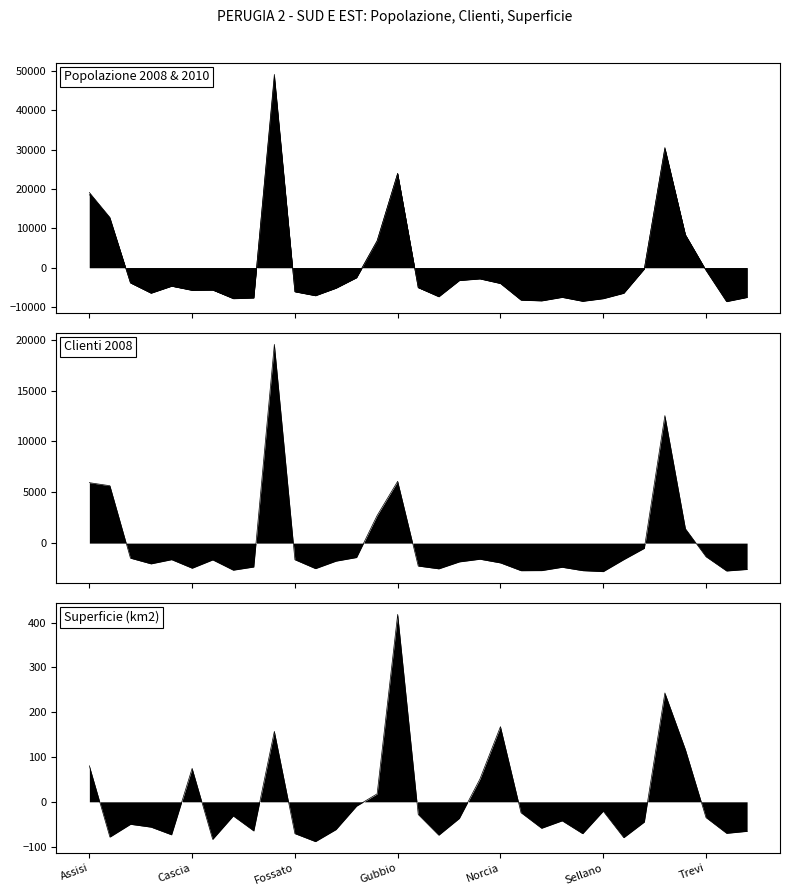

What is the difference between the highest and lowest values at Monte Castello?

7338.6